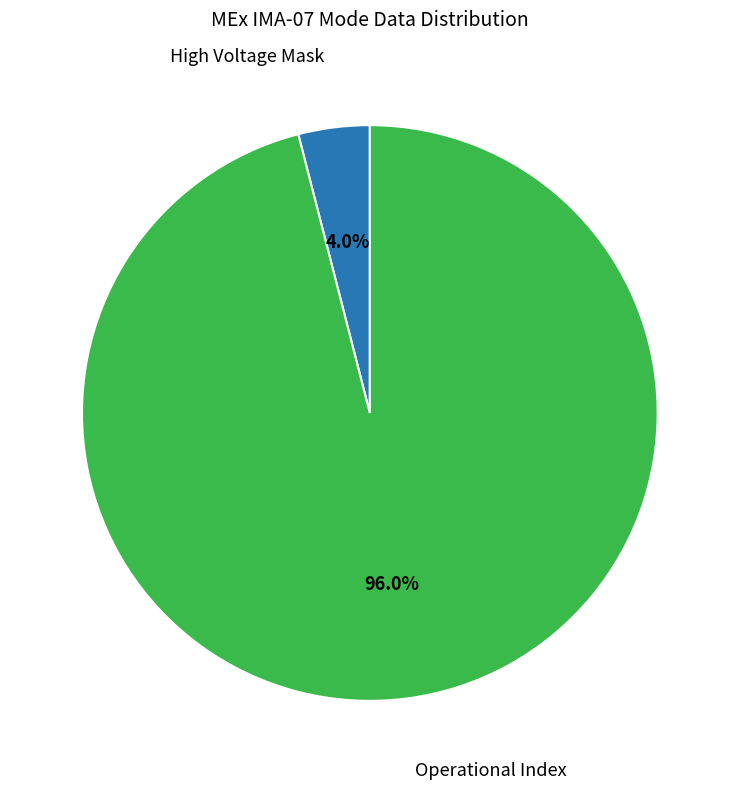

Does any single category account for the majority?

Yes